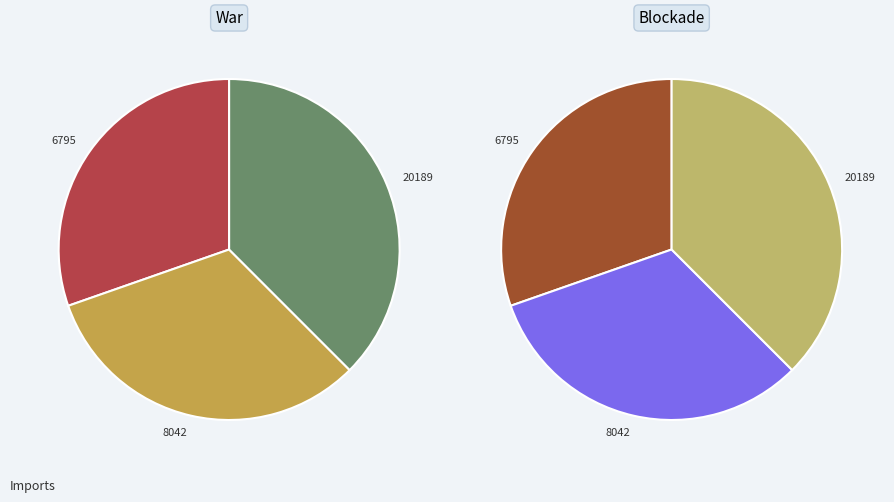

To the nearest percent, what percentage of the pie is 8042?

32%